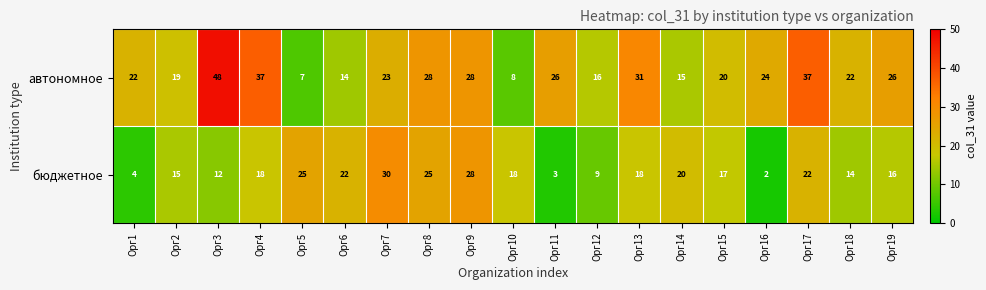

Which series has the largest total across all categories?

автономное